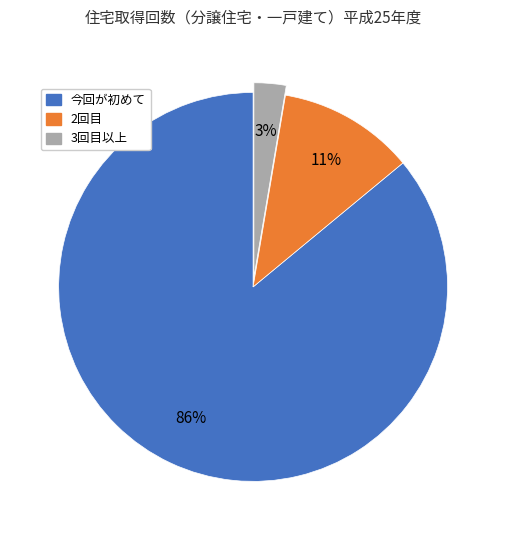

To the nearest percent, what is the average slice percentage?

33%